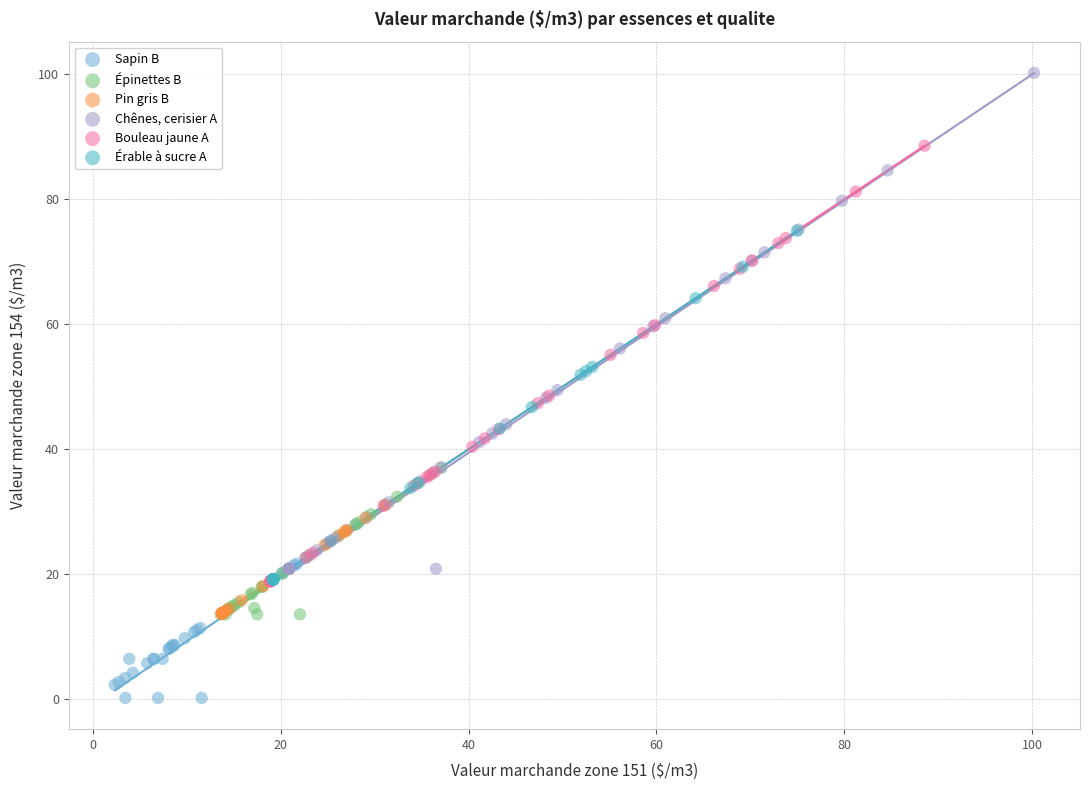

Which series has the widest spread of Y values?

Chênes, cerisier A